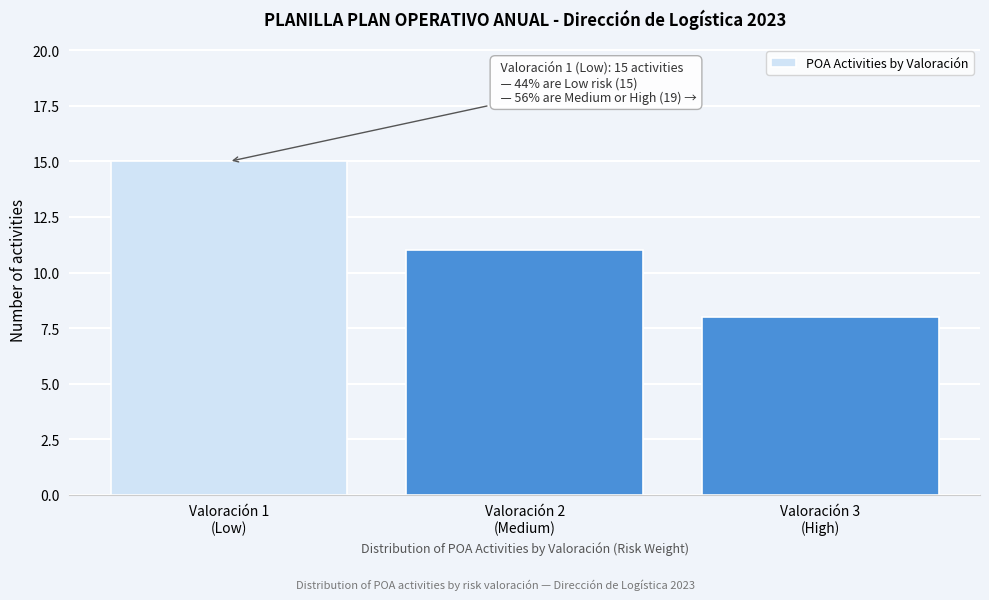

Reading left to right, list all the values displayed in this chart.

15	11	8